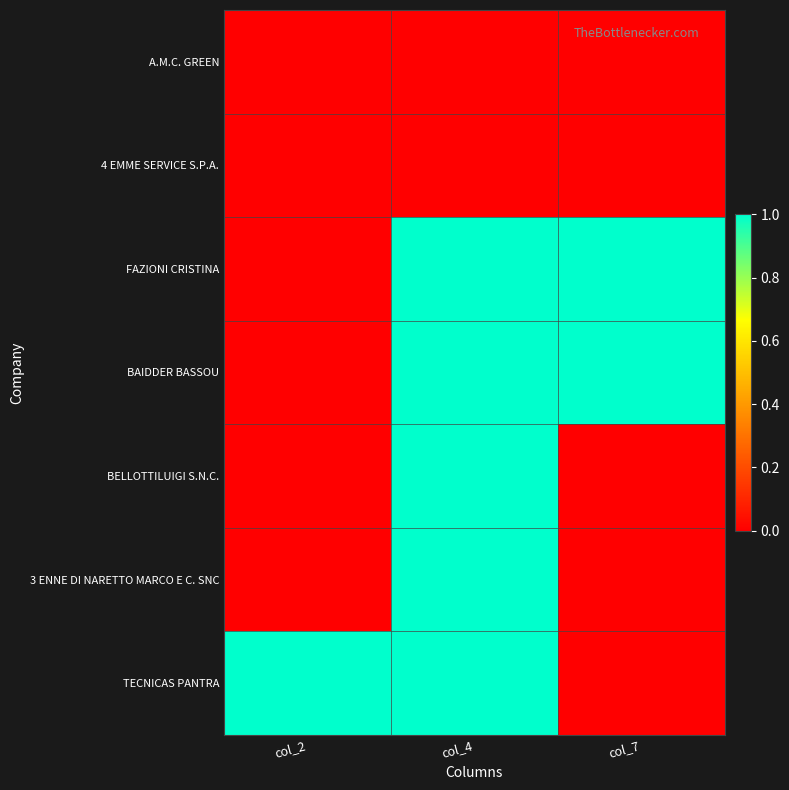

Which series has the largest range (max minus min)?

FAZIONI CRISTINA